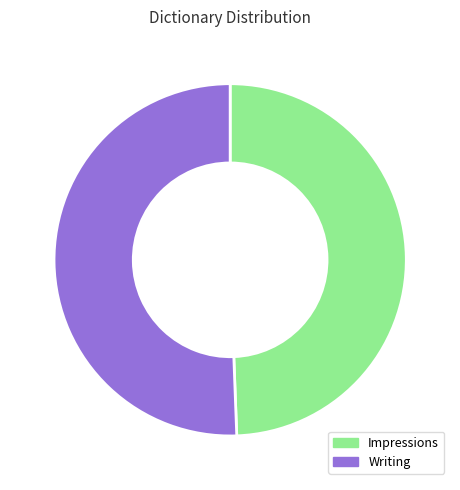

Do Impressions and Writing together represent more than half of the pie?

Yes